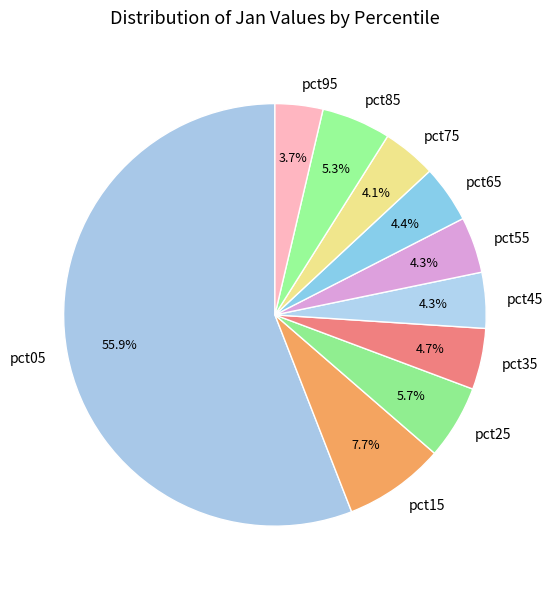

To the nearest percent, what percentage of the pie is pct75?

4%